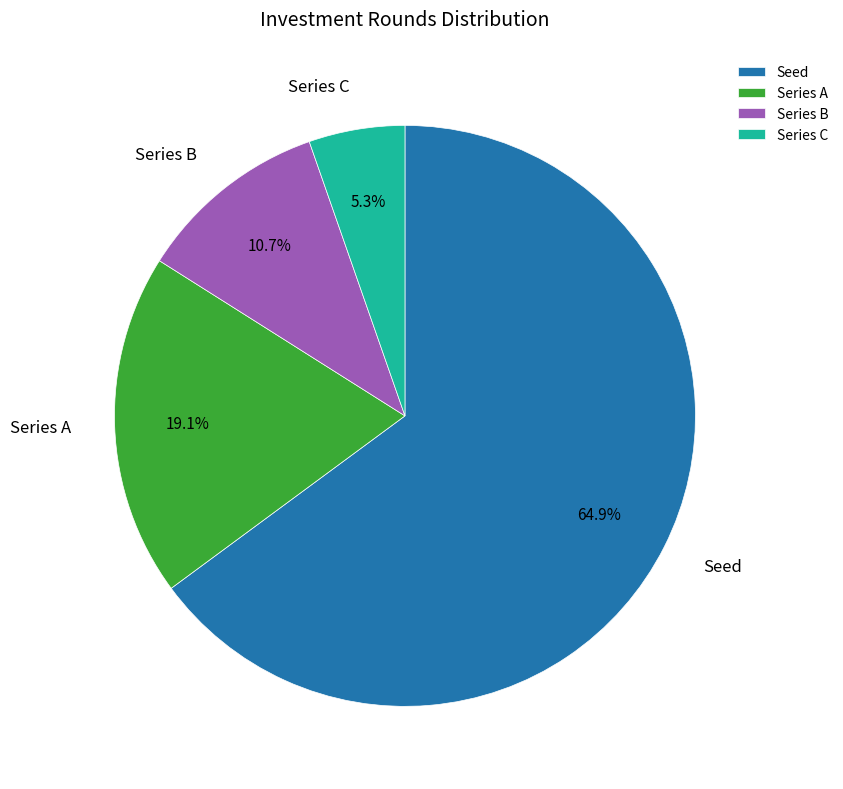

Rank the categories by value from lowest to highest.

Series C, Series B, Series A, Seed